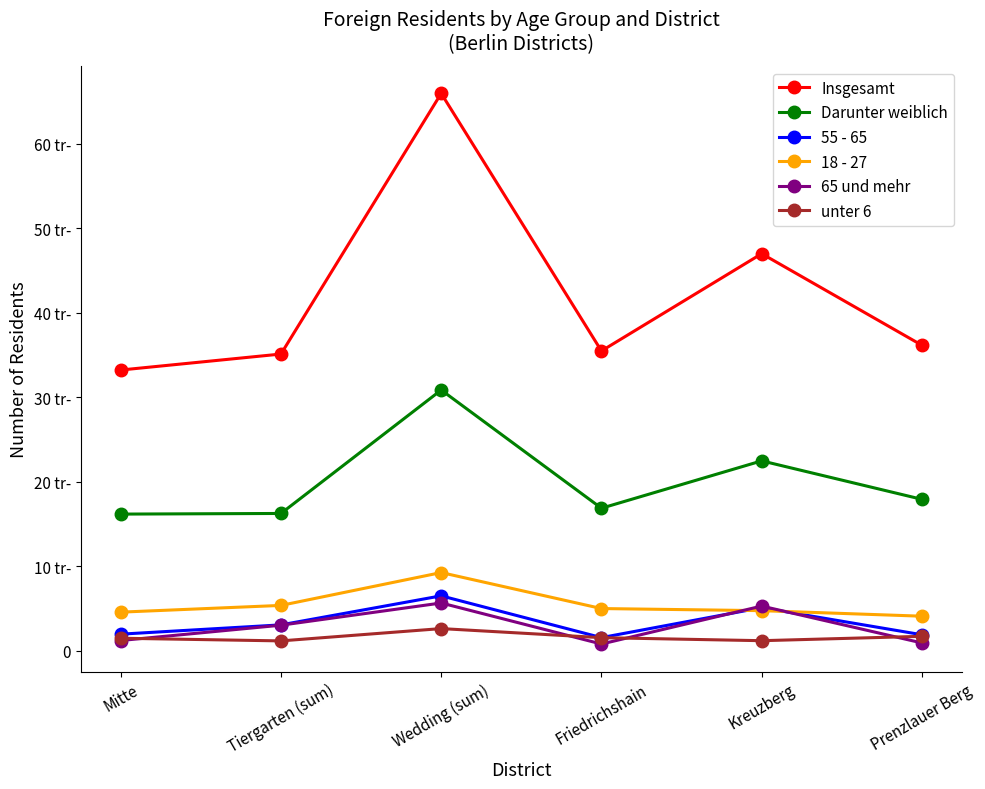

True or false: 65 und mehr and Darunter weiblich cross at least once.

False